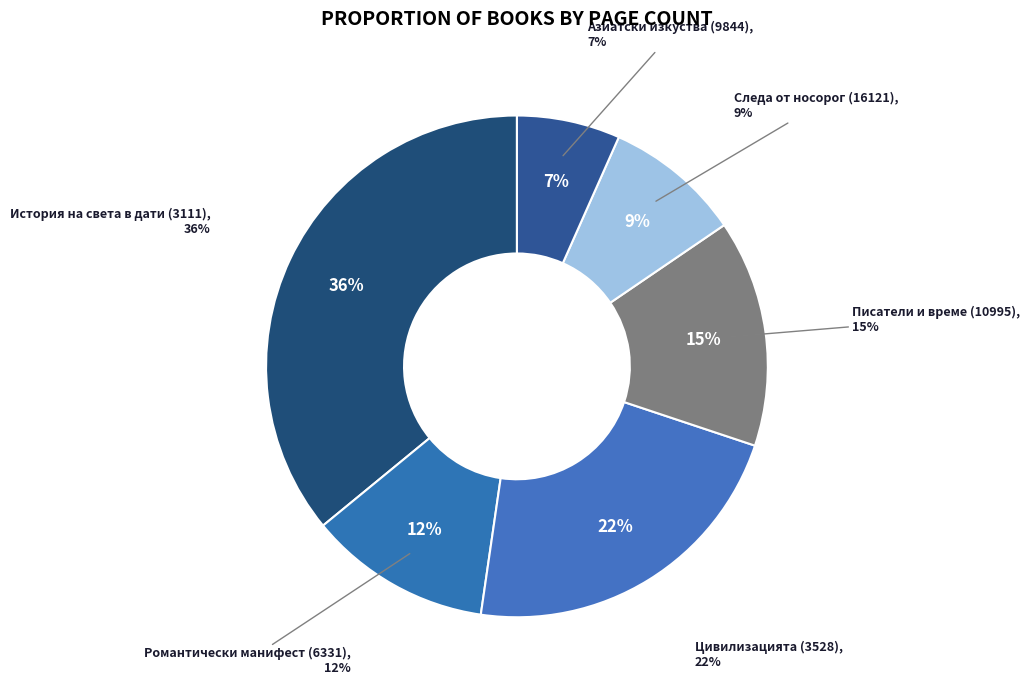

To the nearest percent, what is the difference between the largest and smallest slice percentages?

29%